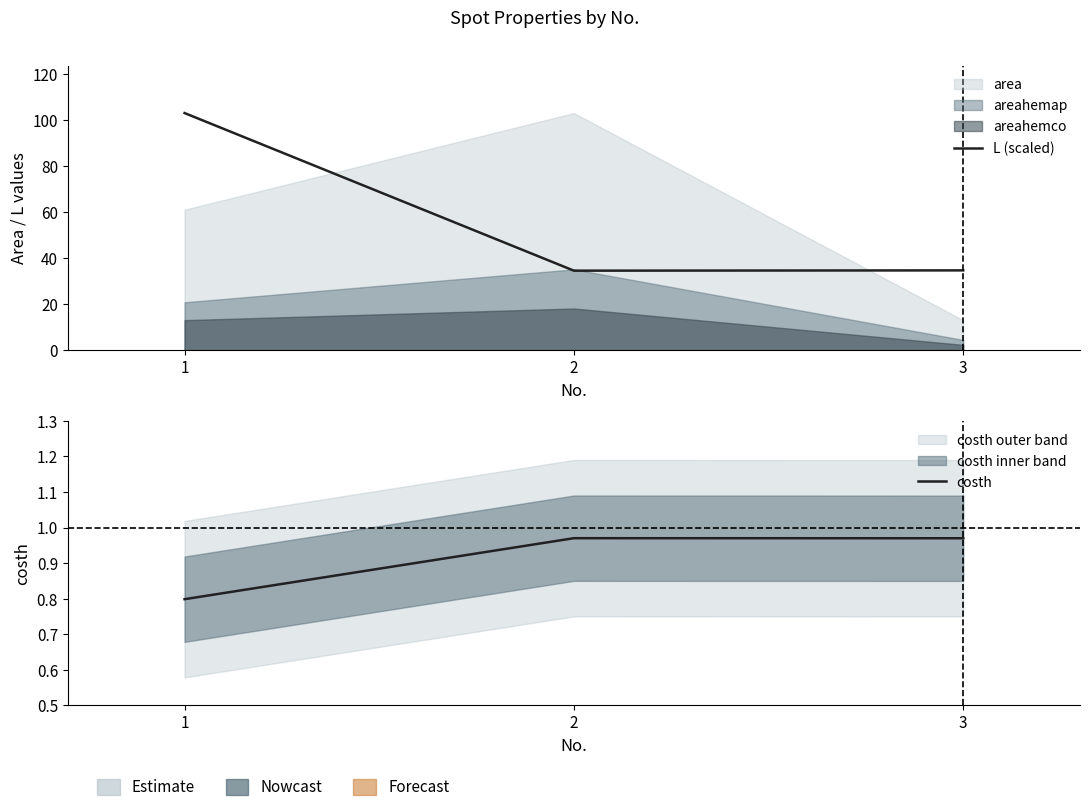

True or false: costh has a value of 1.2 at 1.

False